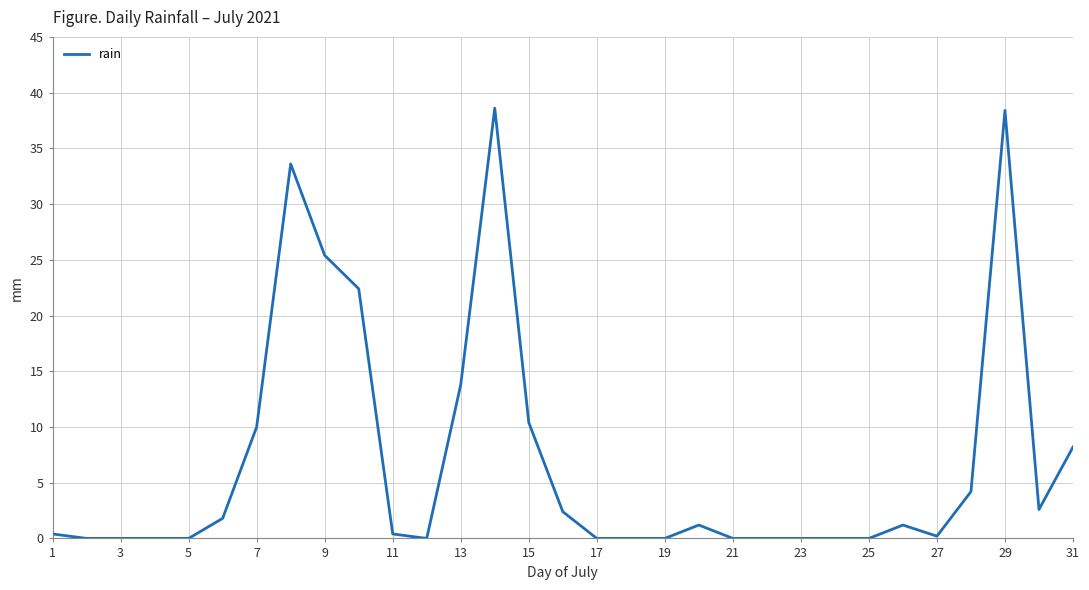

What is the greatest value displayed?

38.6